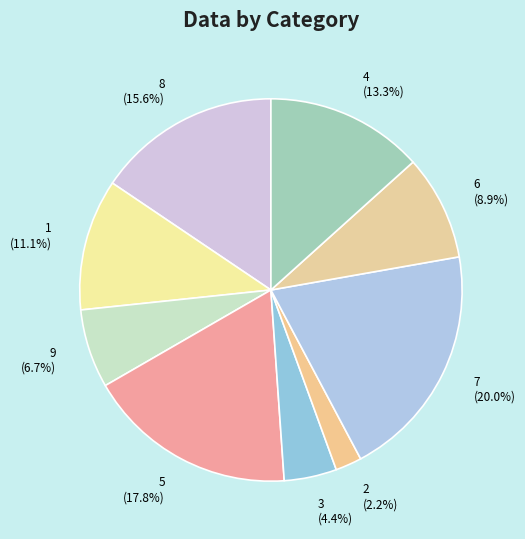

True or false: 9 accounts for 7% of the total.

True